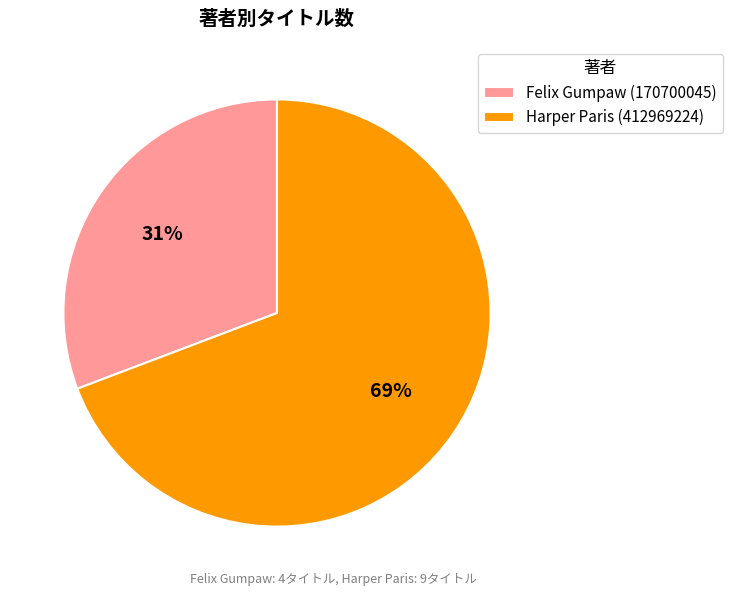

True or false: Felix Gumpaw (170700045) accounts for 31% of the total.

True